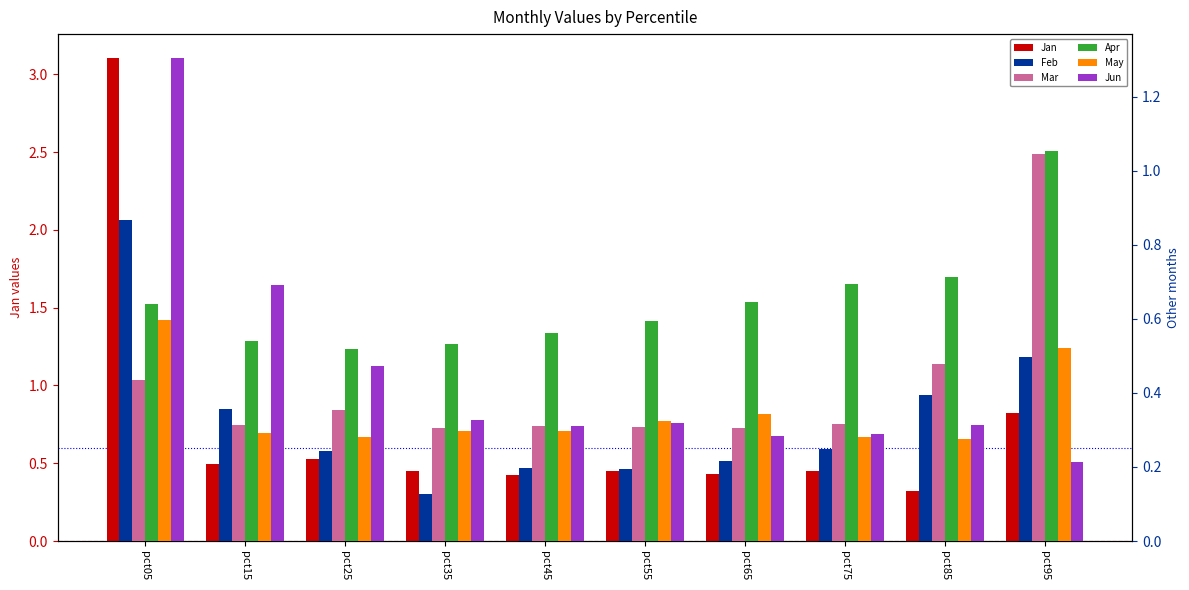

What is the greatest value displayed?

3.1